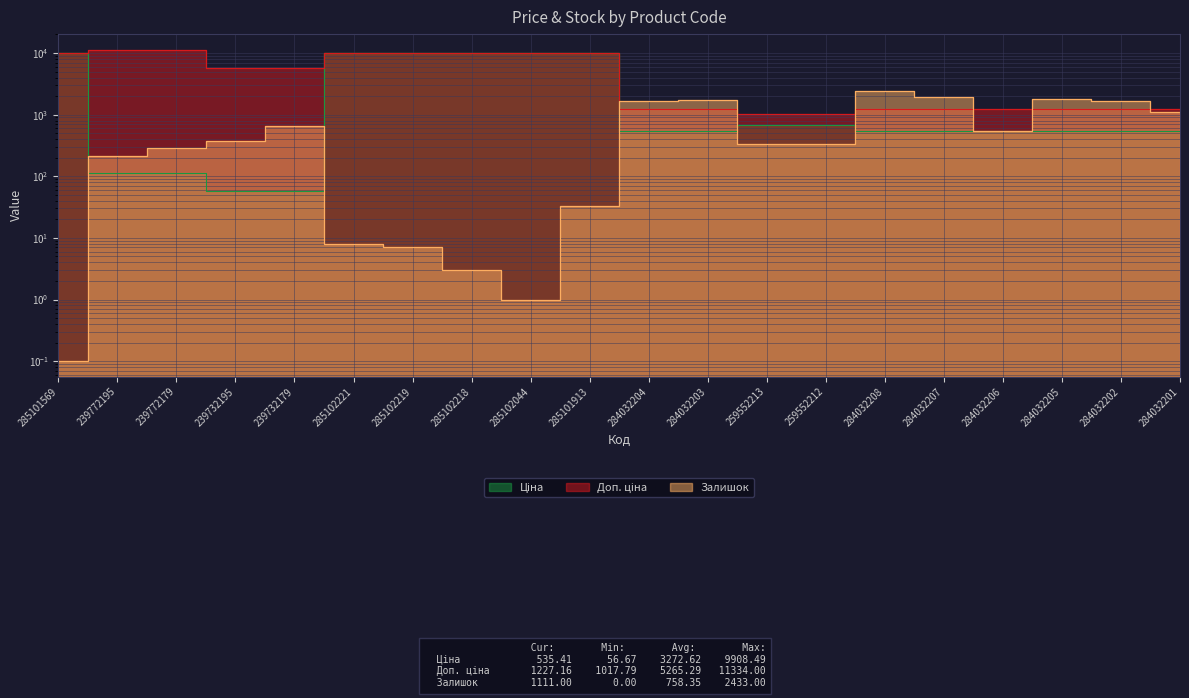

How many intersections are there between Залишок and Доп. ціна?

6